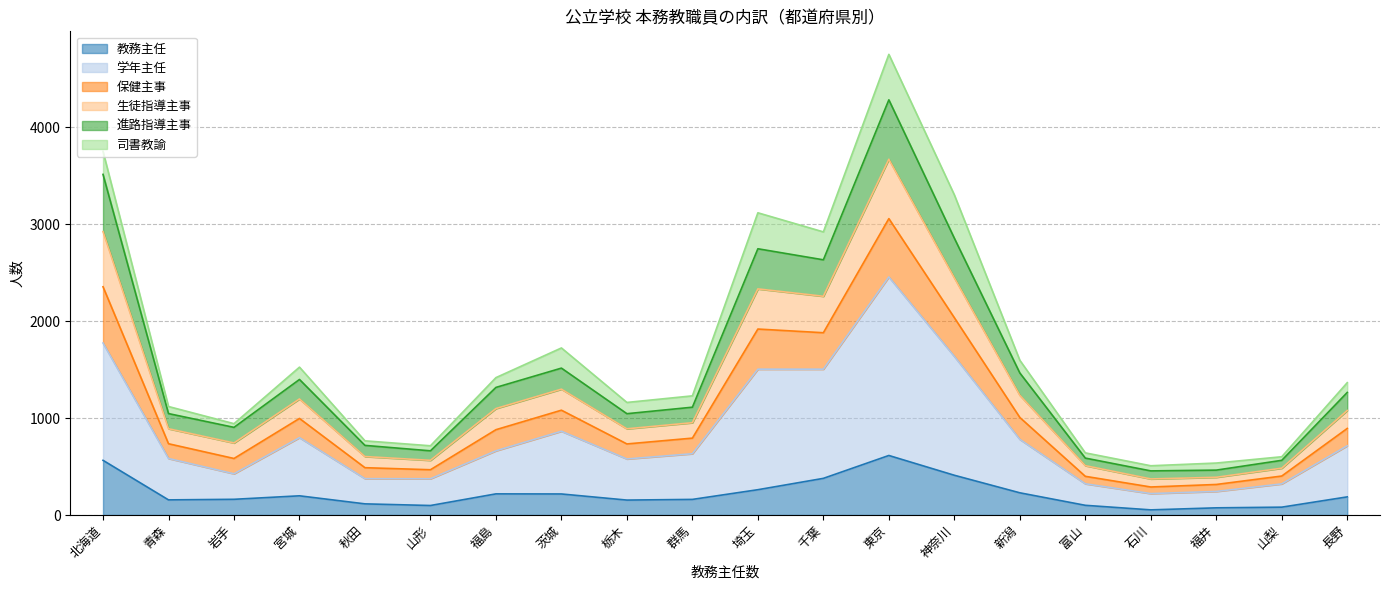

What is the maximum value shown in the chart?

4751